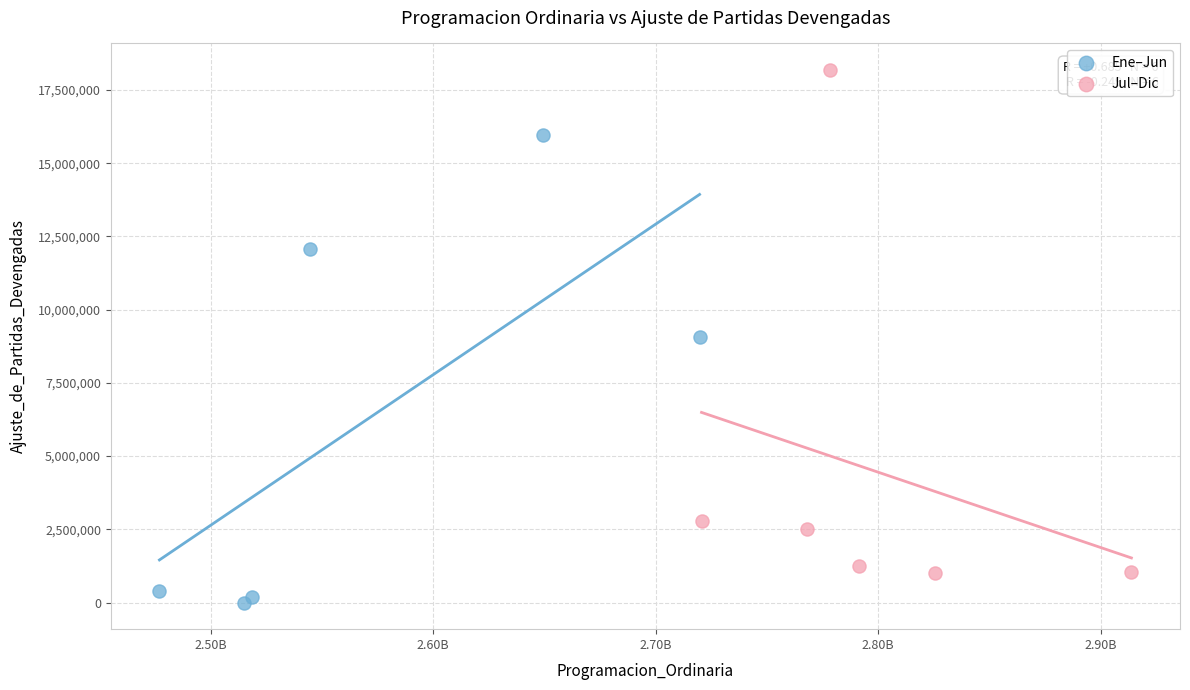

Which series has the widest spread of Y values?

Jul–Dic